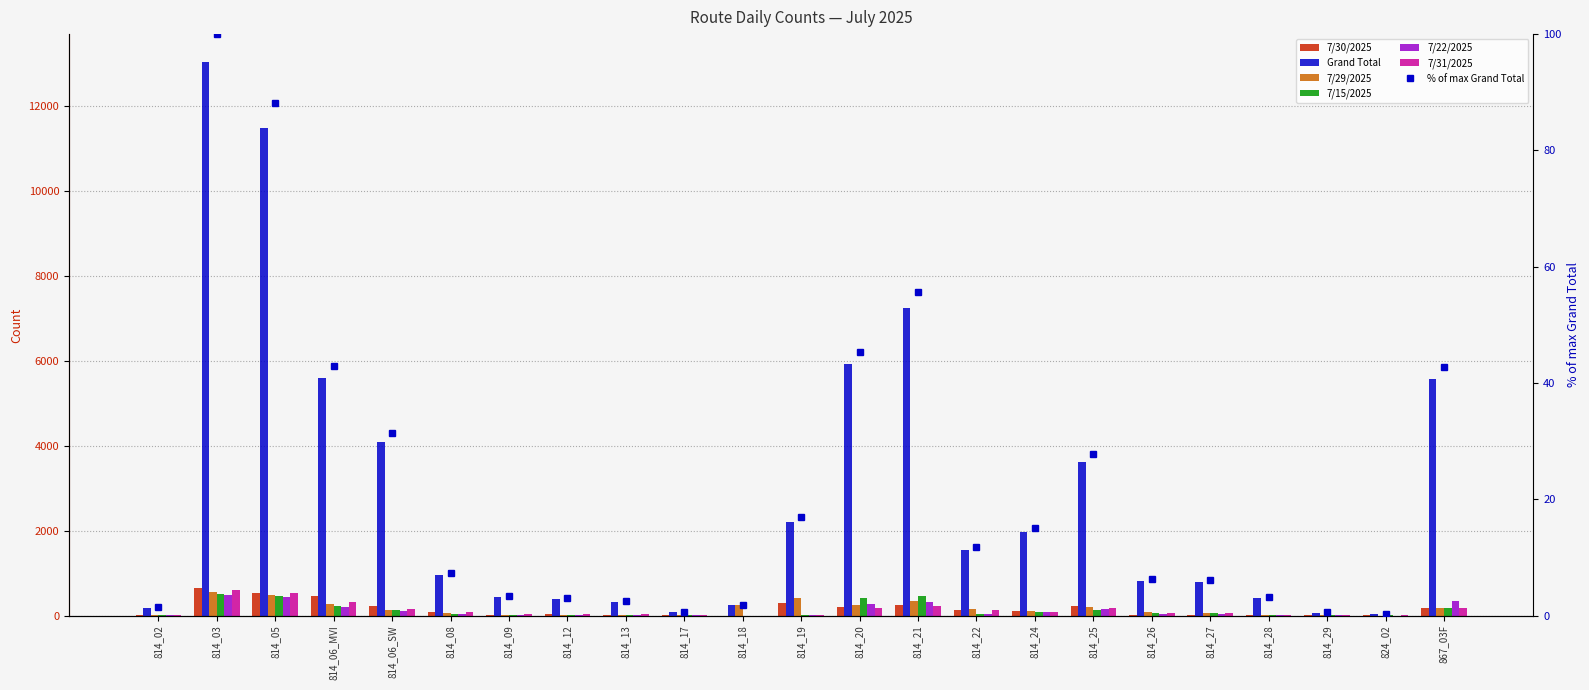

What is the average value of the Grand Total series?

2915